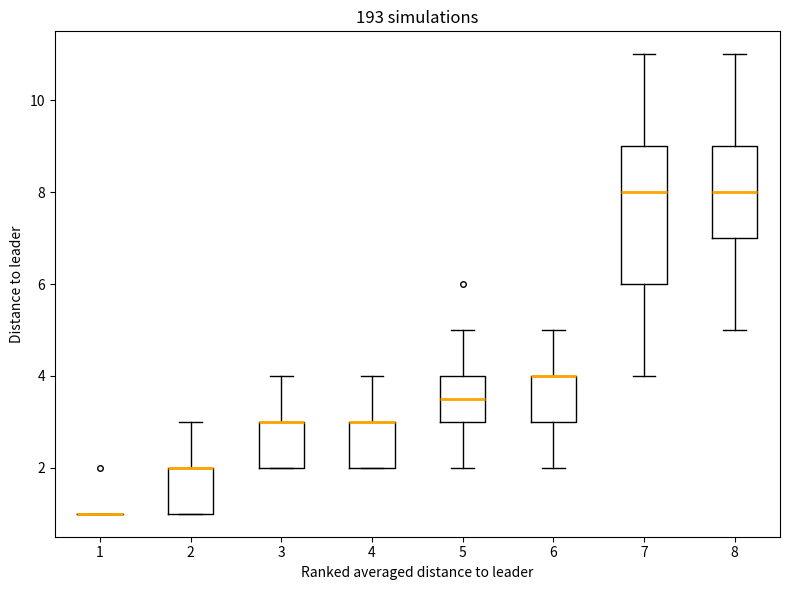

Reading left to right, transcribe this box plot: for each box, give where its median line is, the range the box spans, and where its two whiskers end, as read against the y-axis. The values are not printed on the chart, so give them approximately, as read against the axis.

1: box collapsed to a line at 1.0, whiskers 1.0 to 1.0
2: median 2.0 (drawn on the box's upper edge), box 1.0 to 2.0, whiskers 1.0 to 3.0
3: median 3.0 (drawn on the box's upper edge), box 2.0 to 3.0, whiskers 2.0 to 4.0
4: median 3.0 (drawn on the box's upper edge), box 2.0 to 3.0, whiskers 2.0 to 4.0
5: median 3.6, box 3.0 to 4.0, whiskers 2.0 to 5.0
6: median 4.0 (drawn on the box's upper edge), box 3.0 to 4.0, whiskers 2.0 to 5.0
7: median 8.0, box 6.0 to 9.0, whiskers 4.0 to 11.0
8: median 8.0, box 7.0 to 9.0, whiskers 5.0 to 11.0